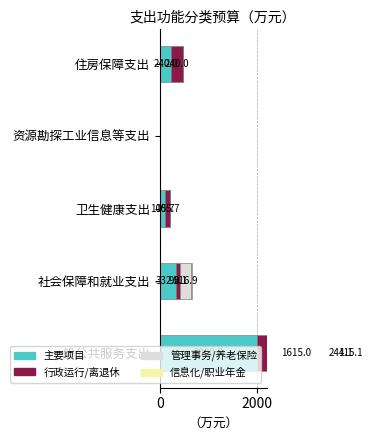

What is the difference between the second highest and second lowest values in the 信息化/职业年金 series?

20.0